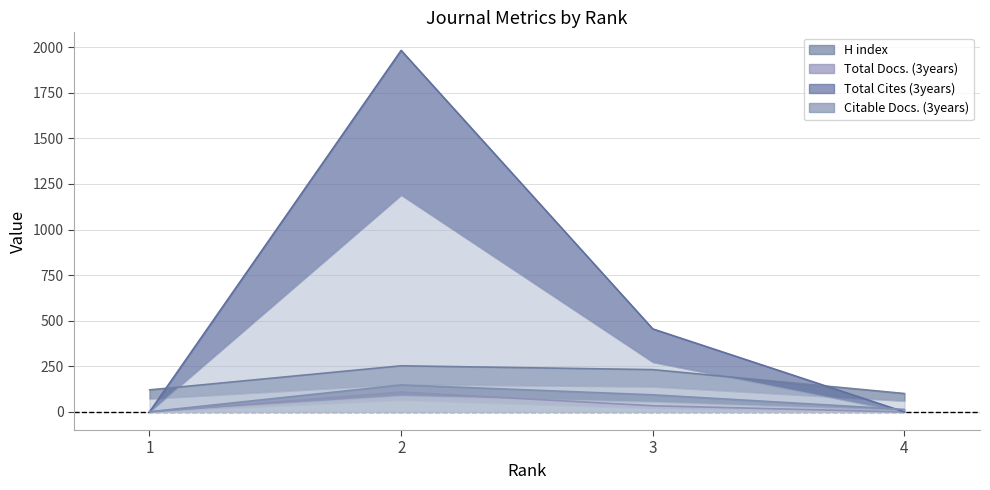

What is the difference between the maximum and second lowest values in the H index series?

132